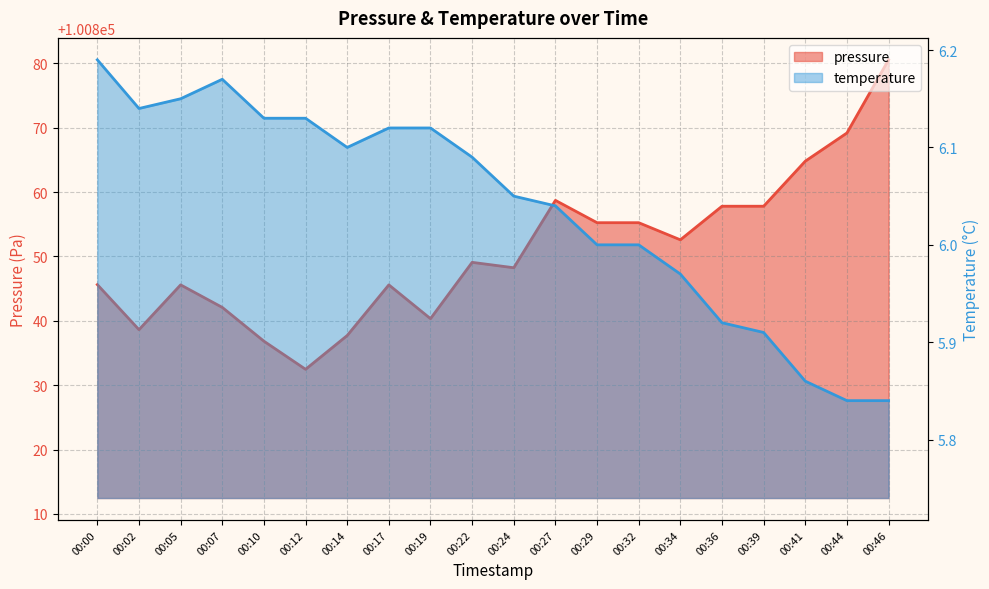

How many interior local peaks does the pressure series have?

4